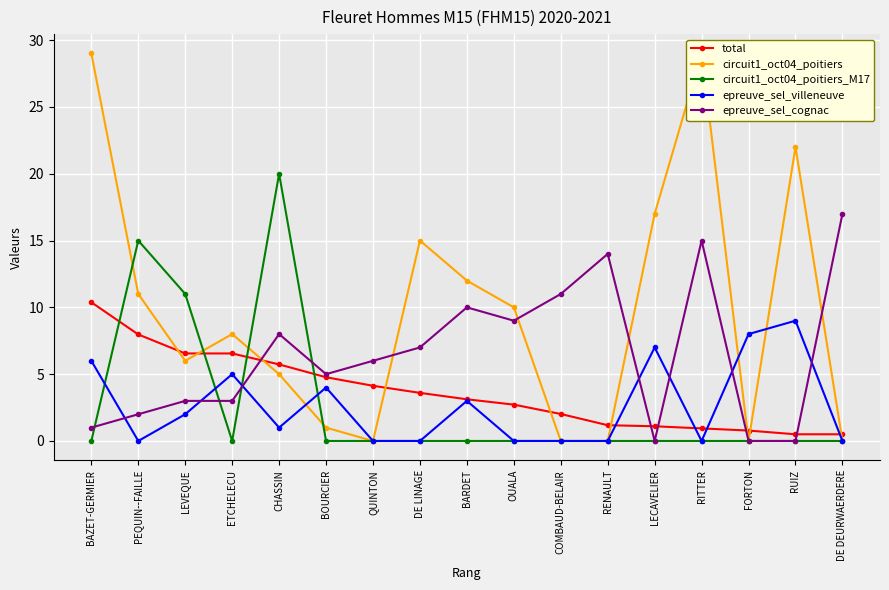

After their last crossing, which series has the higher values: total or circuit1_oct04_poitiers_M17?

total